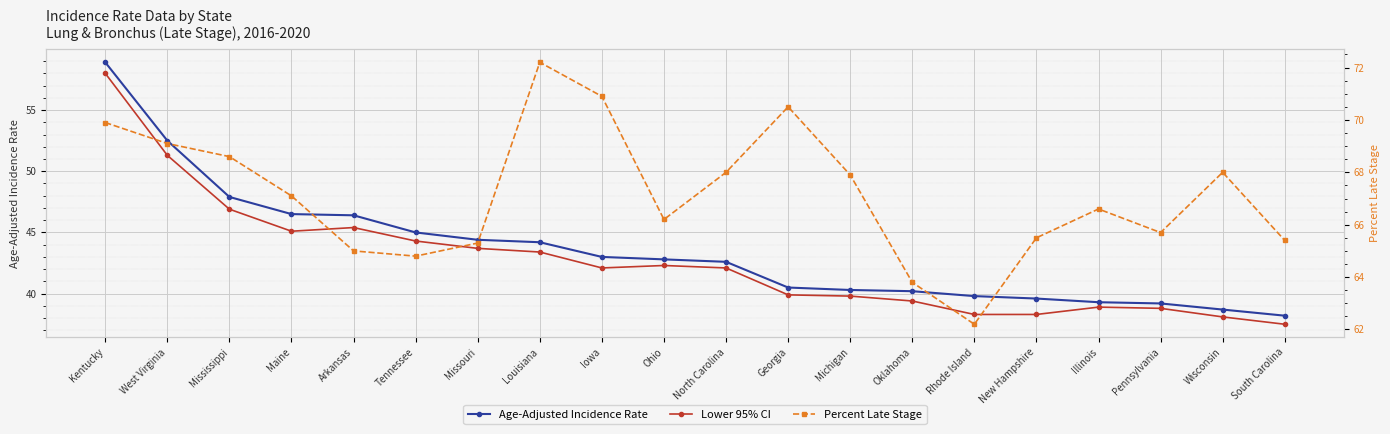

At which label does Age-Adjusted Incidence Rate first exceed 42?

Kentucky